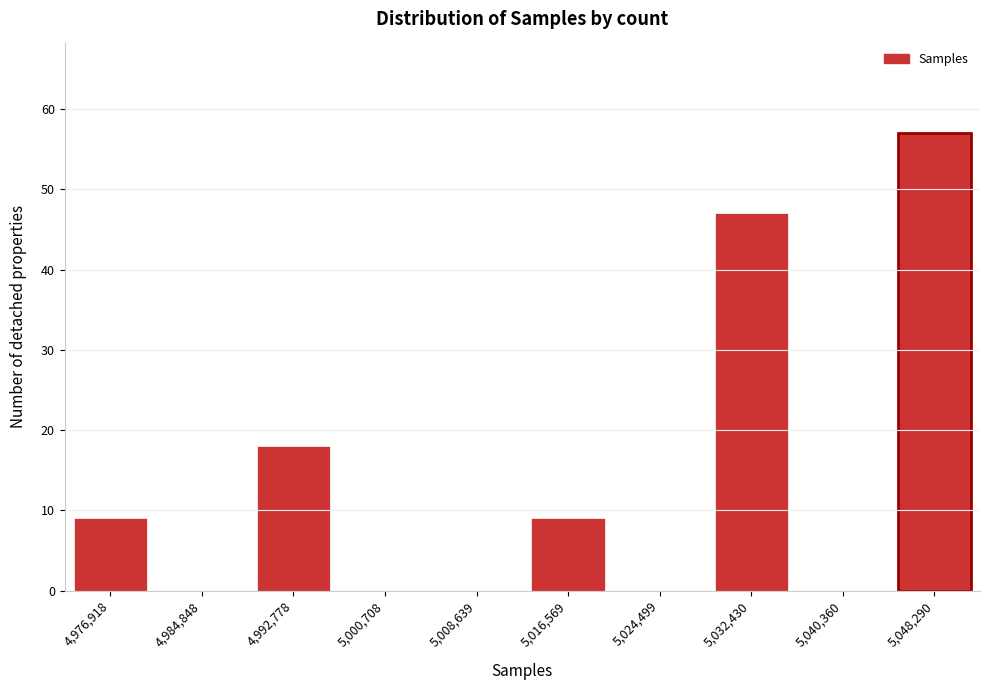

Reading right to left, what are all the values shown in this chart?

5,048,290=57	5,040,360=0	5,032,430=47	5,024,499=0	5,016,569=9	5,008,639=0	5,000,708=0	4,992,778=18	4,984,848=0	4,976,918=9